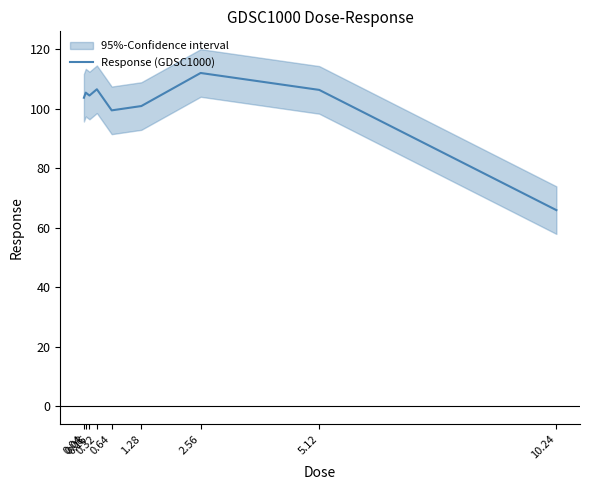

What is the difference between the values at 0.08 and 0.64?

6.0